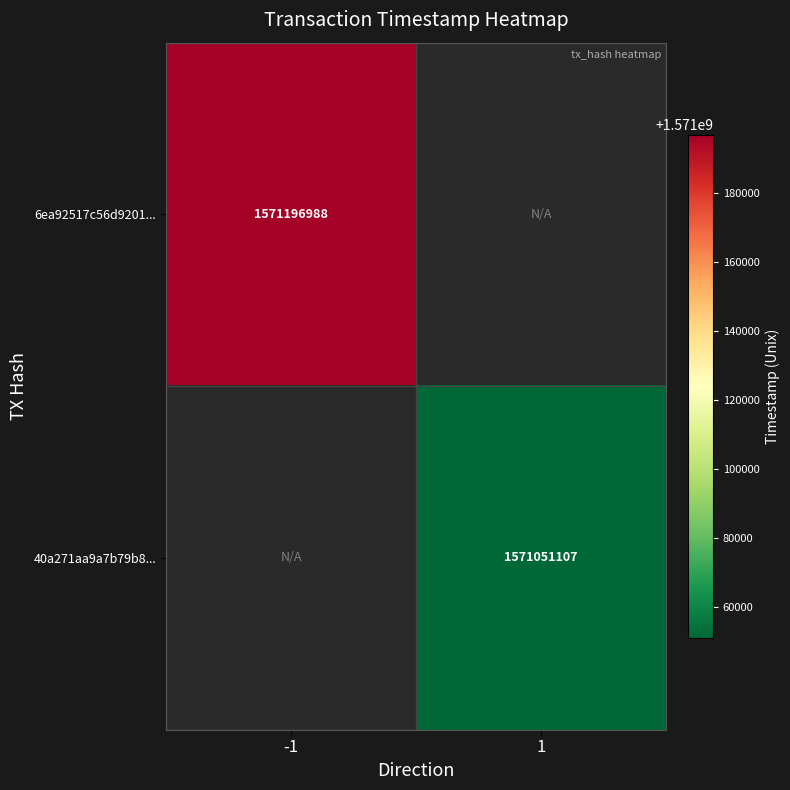

How many categories are shown in the chart?

2